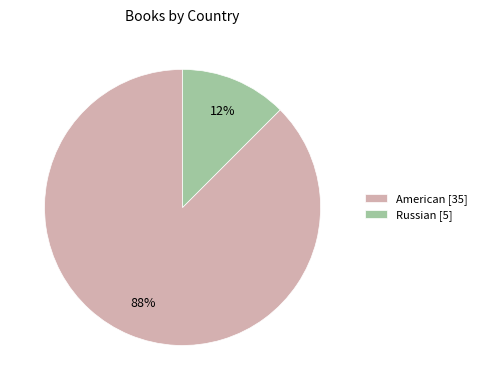

How many slices are in this pie chart?

2